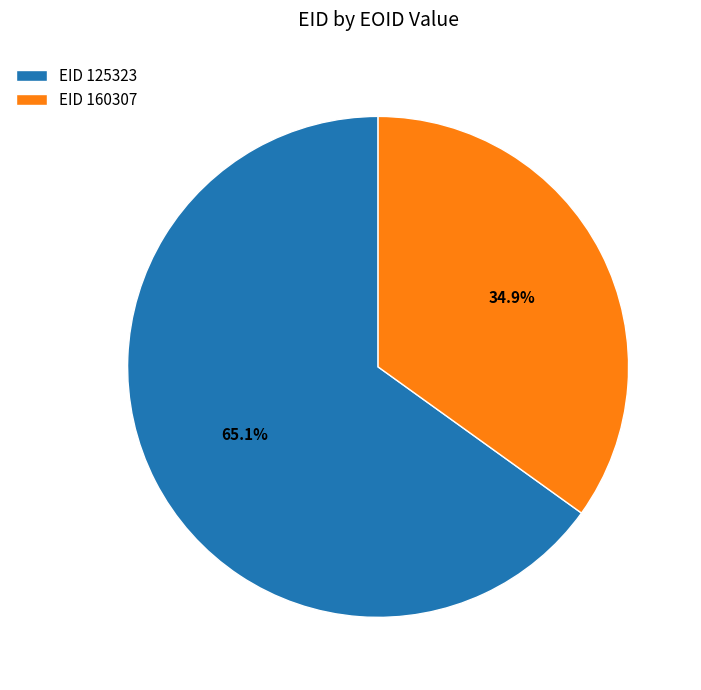

What is the largest slice in the pie chart?

EID 125323